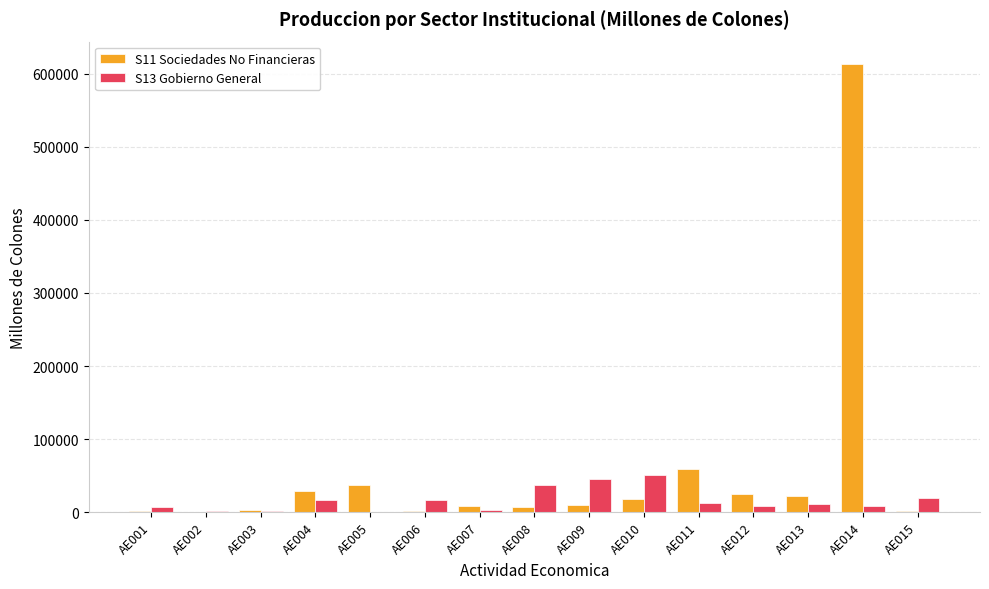

What are all the series names shown in the legend?

S11 Sociedades No Financieras, S13 Gobierno General